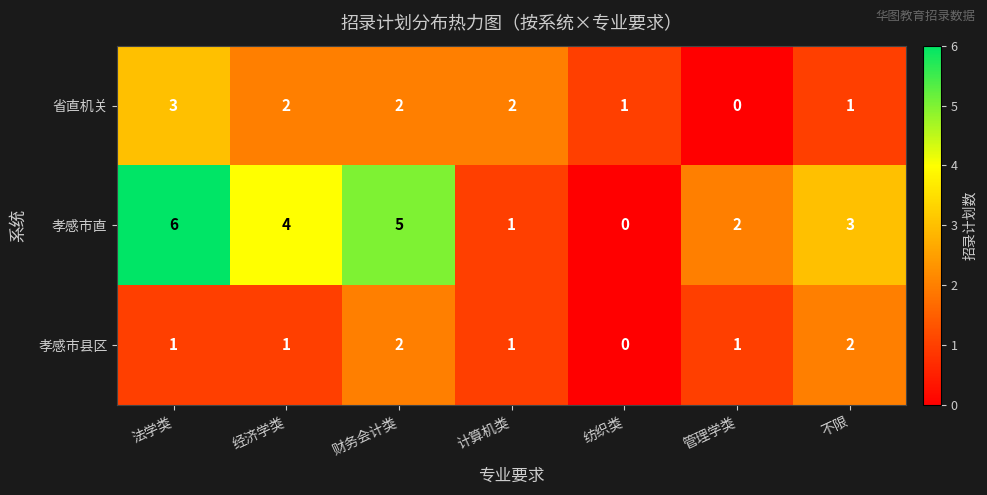

Reading right to left, transcribe all the data shown in this chart.

省直机关: 1	0	1	2	2	2	3
孝感市直: 3	2	0	1	5	4	6
孝感市县区: 2	1	0	1	2	1	1